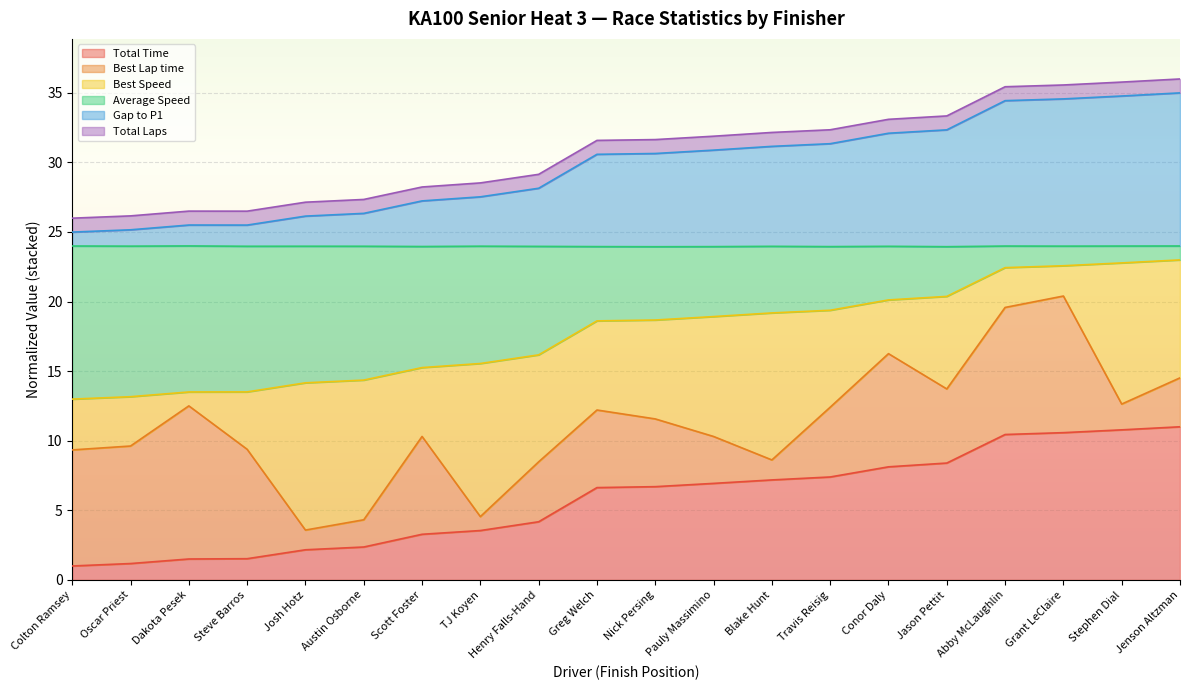

What is the label of the 3rd point from the left?

Dakota Pesek